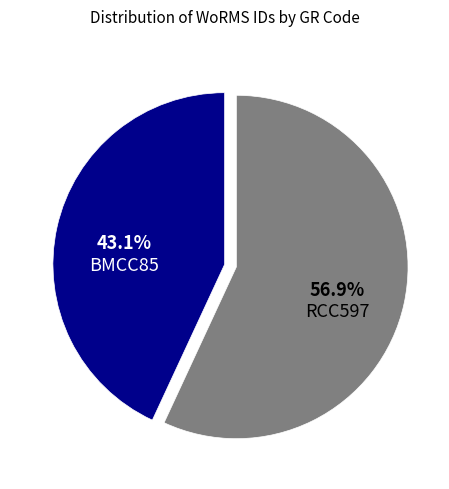

Count the number of slices in the pie.

2